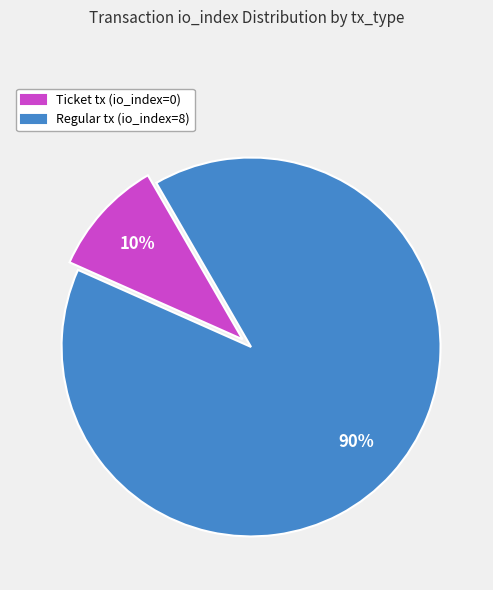

Is it true that Ticket tx (io_index=0) is 1% of the pie?

False